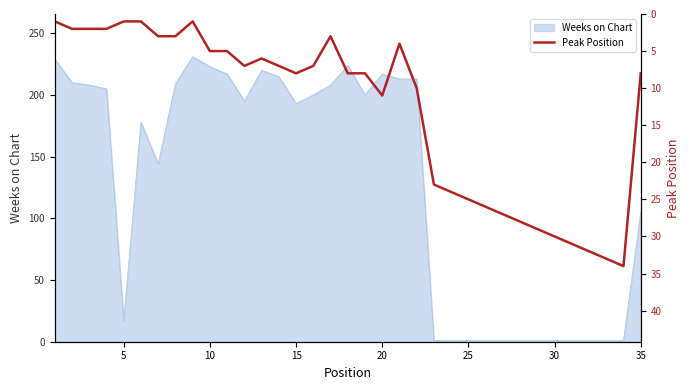

What is the highest value of the Weeks on Chart series?

231